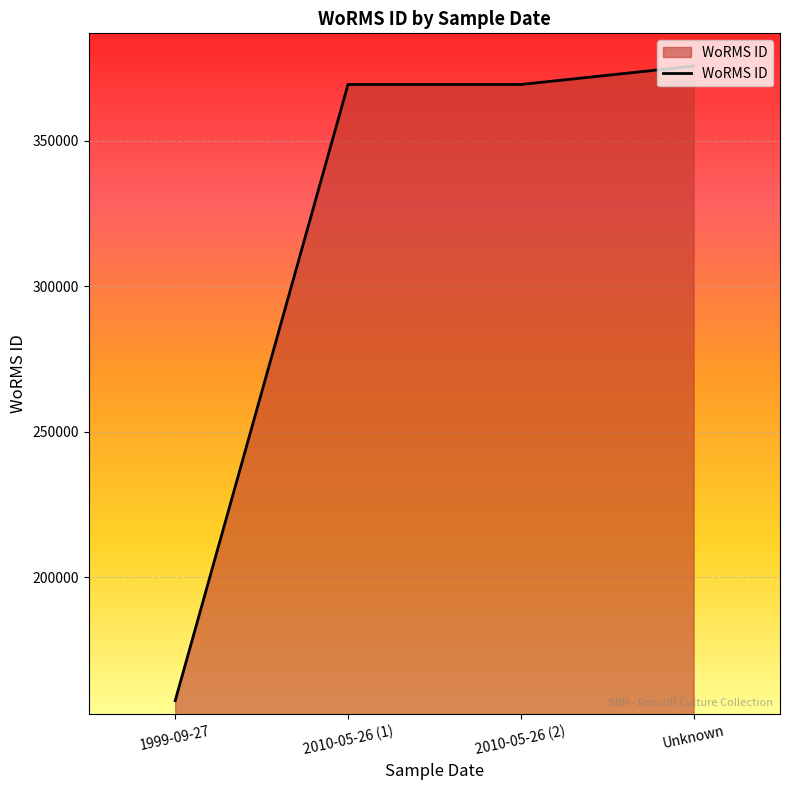

The chart shows a value of 369378 at 2010-05-26 (2). True or false?

True